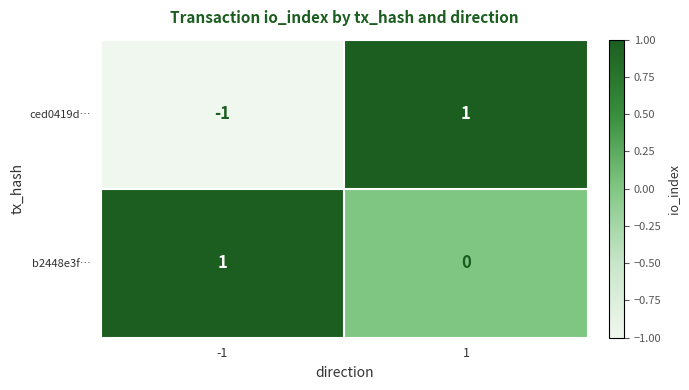

Which series has the largest range (max minus min)?

ced0419d…